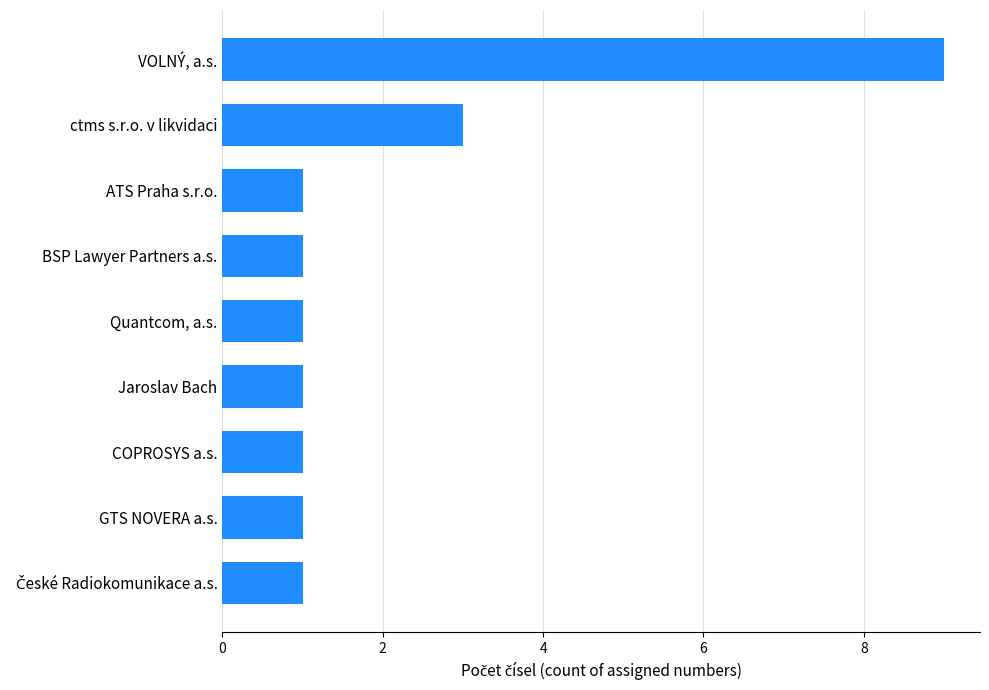

At which category does the chart reach its peak across all series?

VOLNÝ, a.s.